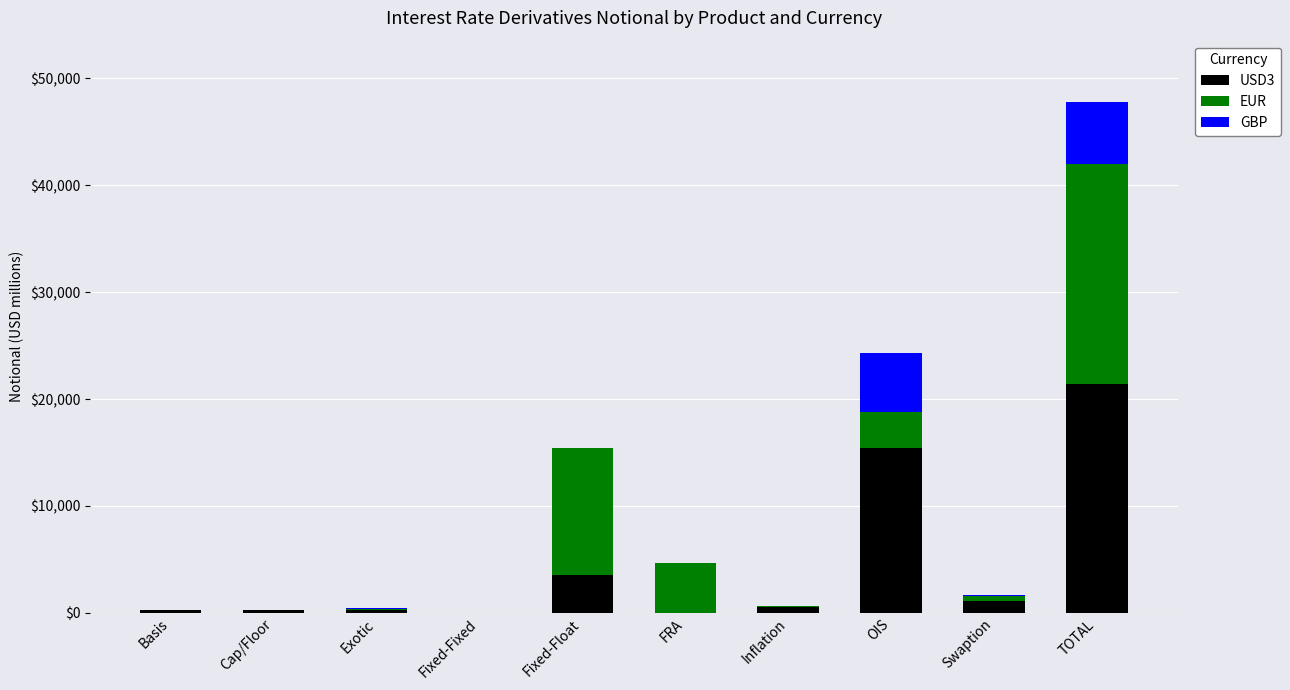

What are all the series names shown in the legend?

USD3, EUR, GBP